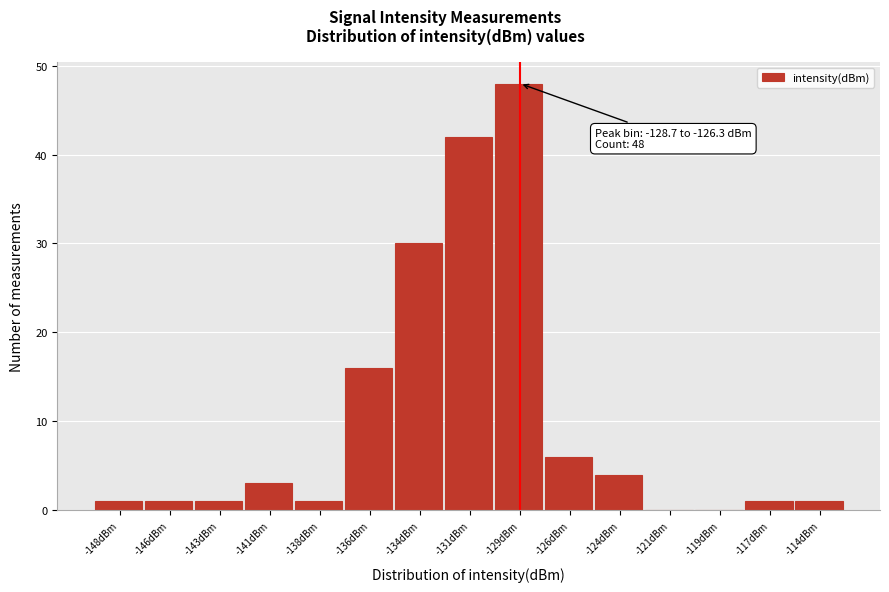

Reading left to right, extract all data points from this chart.

-148dBm=1	-146dBm=1	-143dBm=1	-141dBm=3	-138dBm=1	-136dBm=16	-134dBm=30	-131dBm=42	-129dBm=48	-126dBm=6	-124dBm=4	-121dBm=0	-119dBm=0	-117dBm=1	-114dBm=1